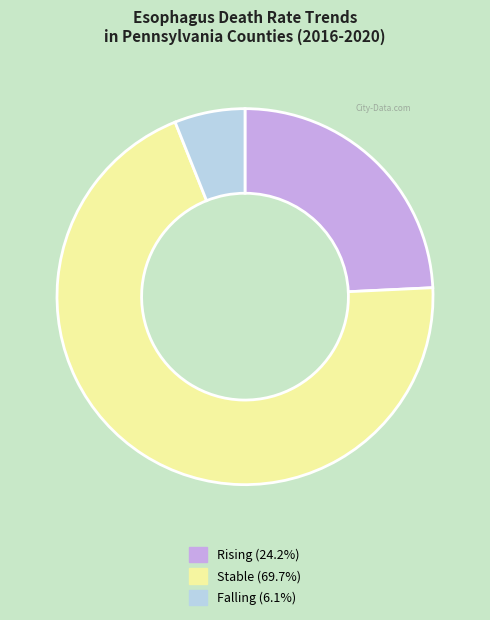

Which has a higher value, Stable or Falling?

Stable